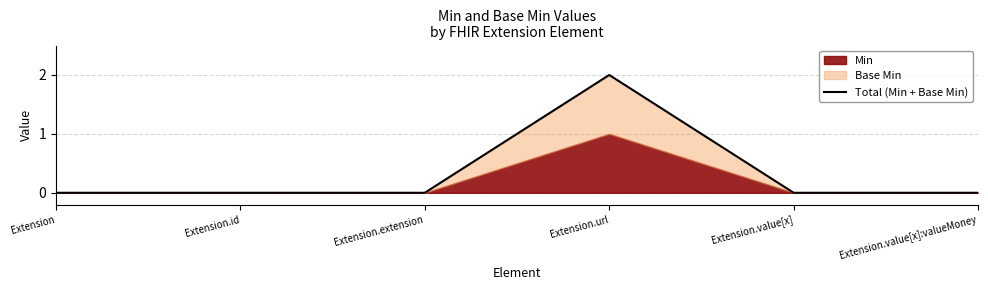

Reading right to left, list all the values displayed in this chart.

0	0	2	0	0	0